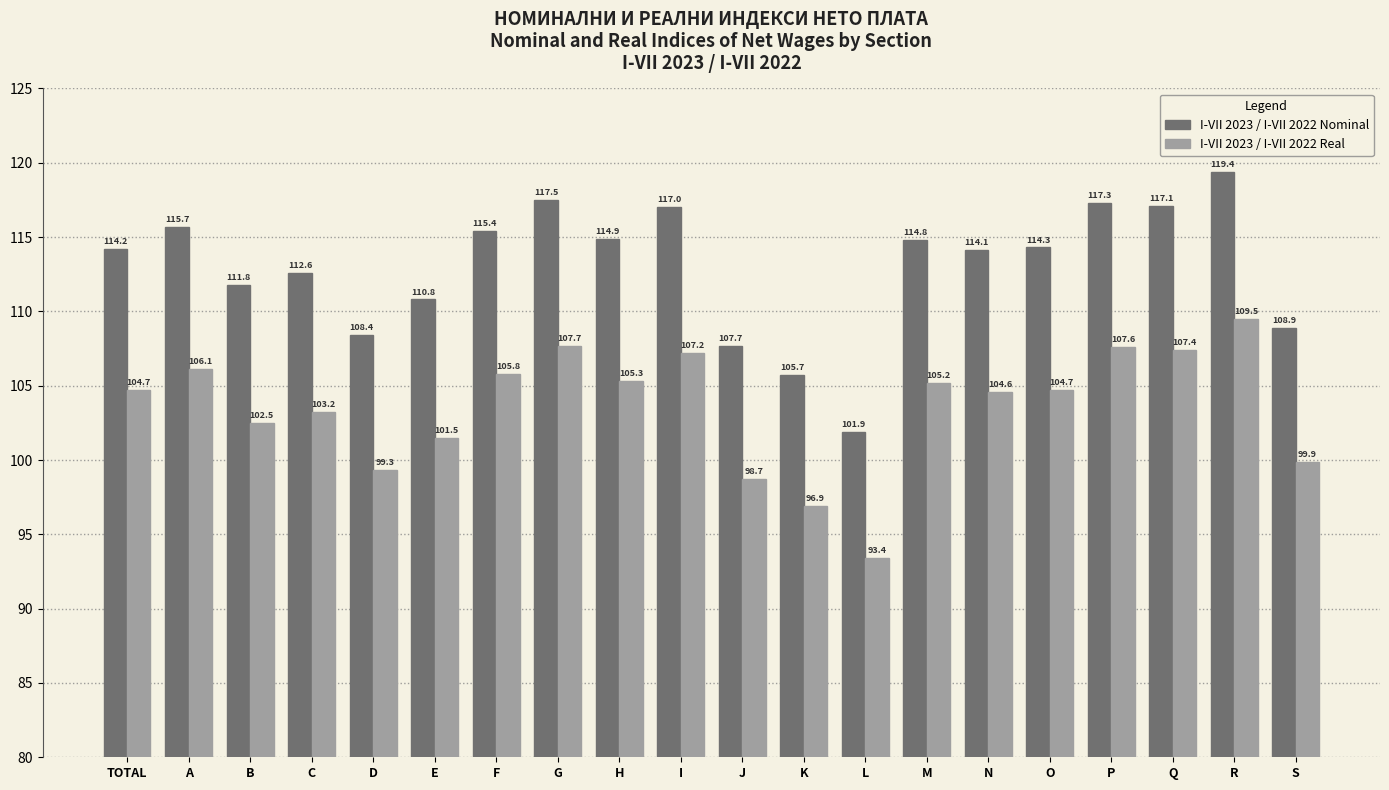

Rank the series by their average value, from highest to lowest.

I-VII 2023 / I-VII 2022 Nominal, I-VII 2023 / I-VII 2022 Real